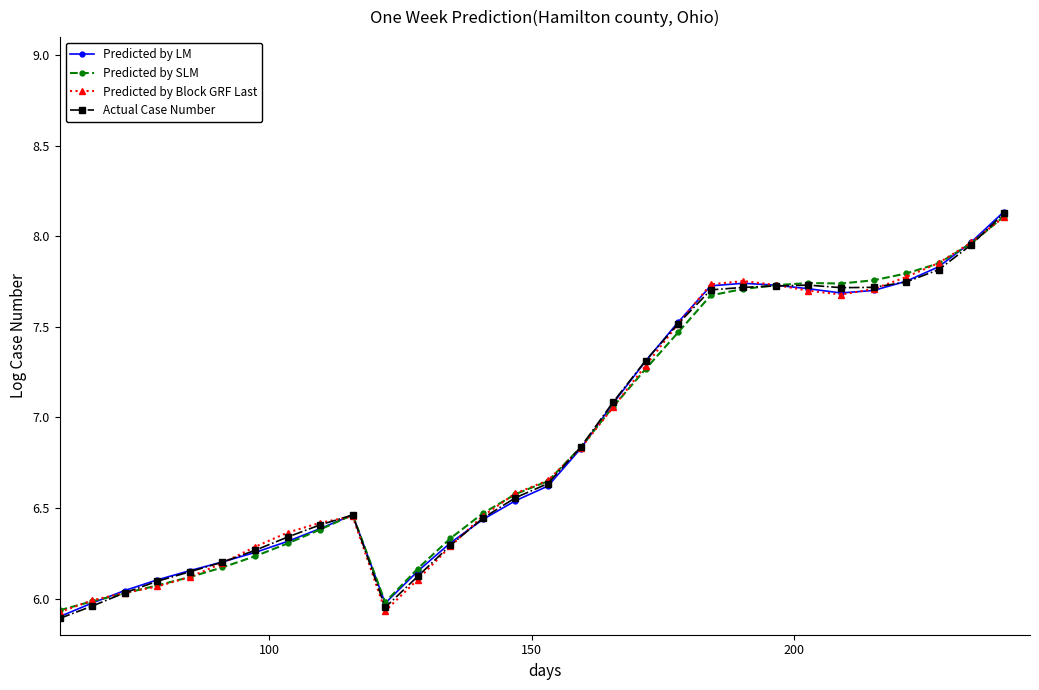

Does the chart display data point markers on the line(s)?

Yes